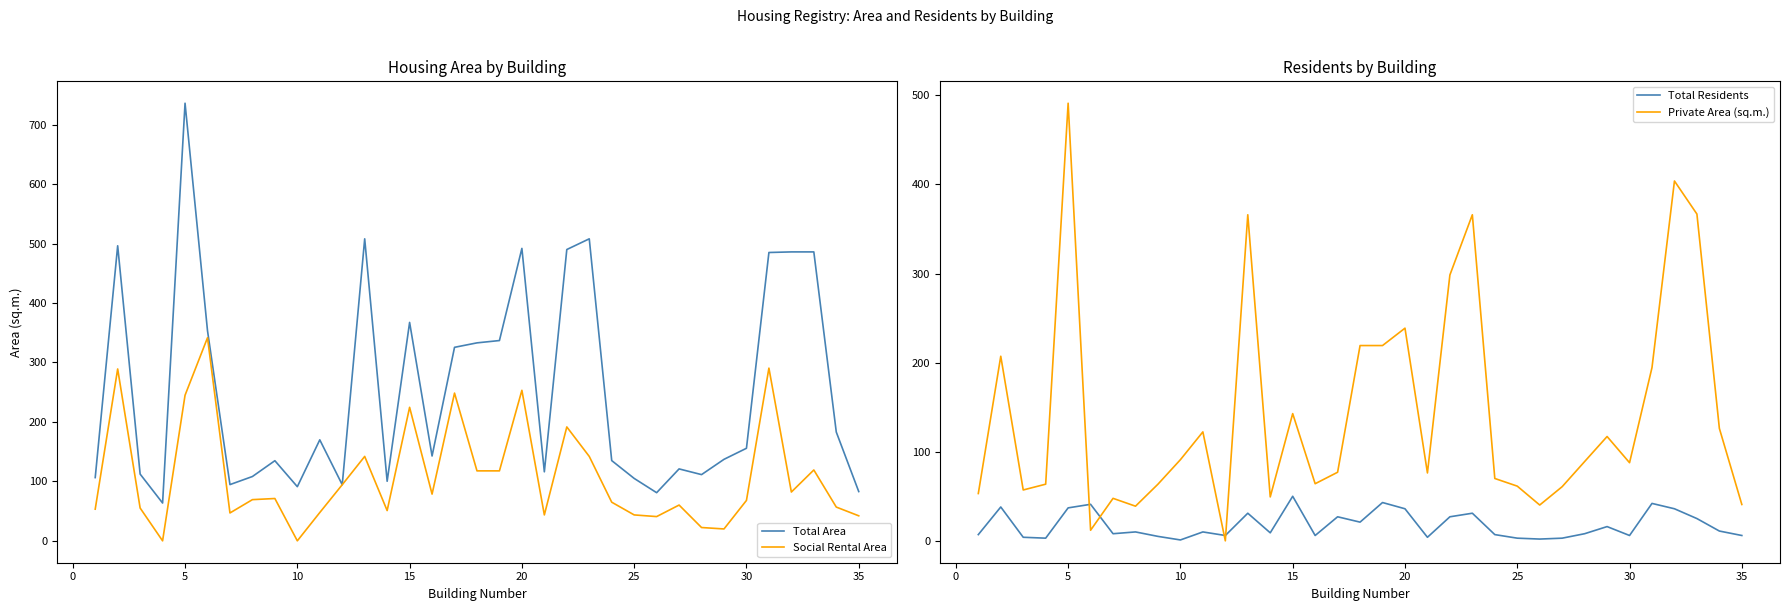

What is the minimum value for Total Area?

63.6